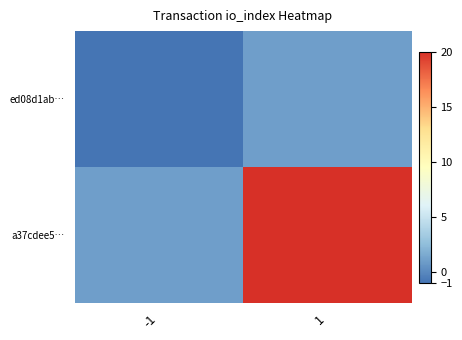

Rank the series by their average value, from lowest to highest.

ed08d1ab…, a37cdee5…